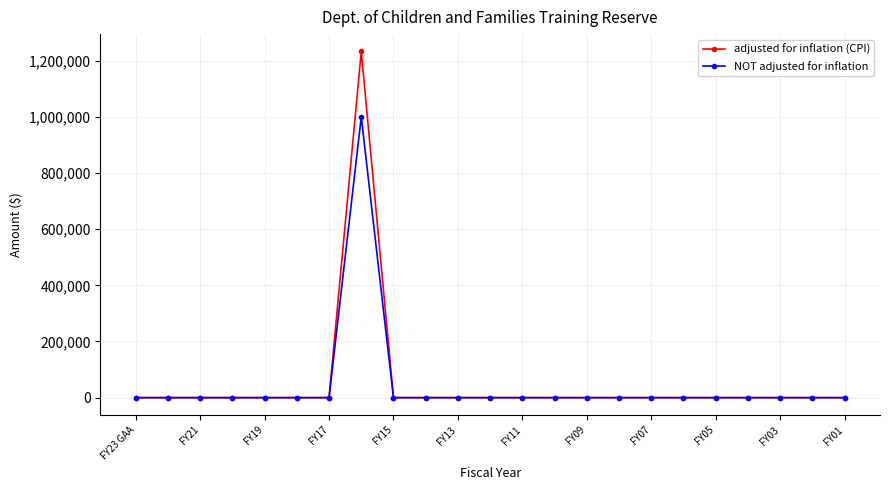

What is the difference between the maximum and second lowest values in the adjusted for inflation (CPI) series?

1233089